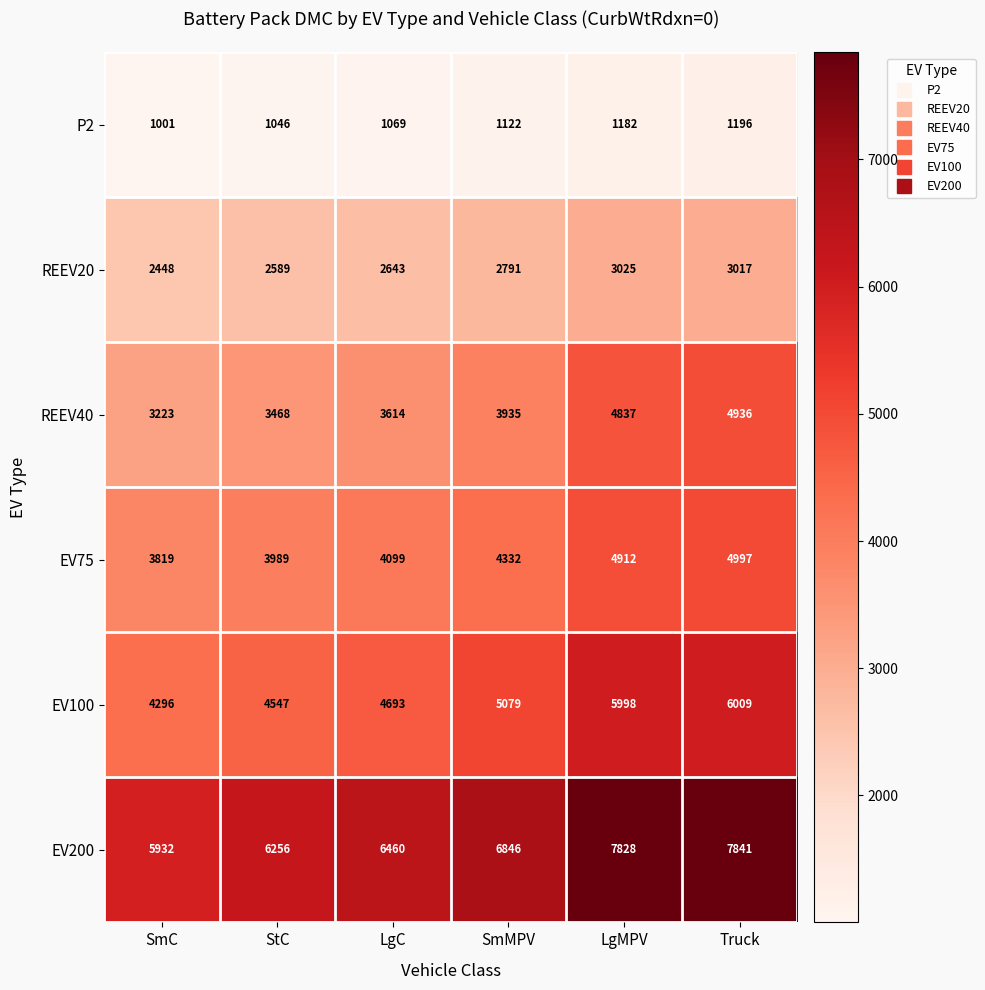

What is the difference between the highest and lowest values at LgMPV?

6646